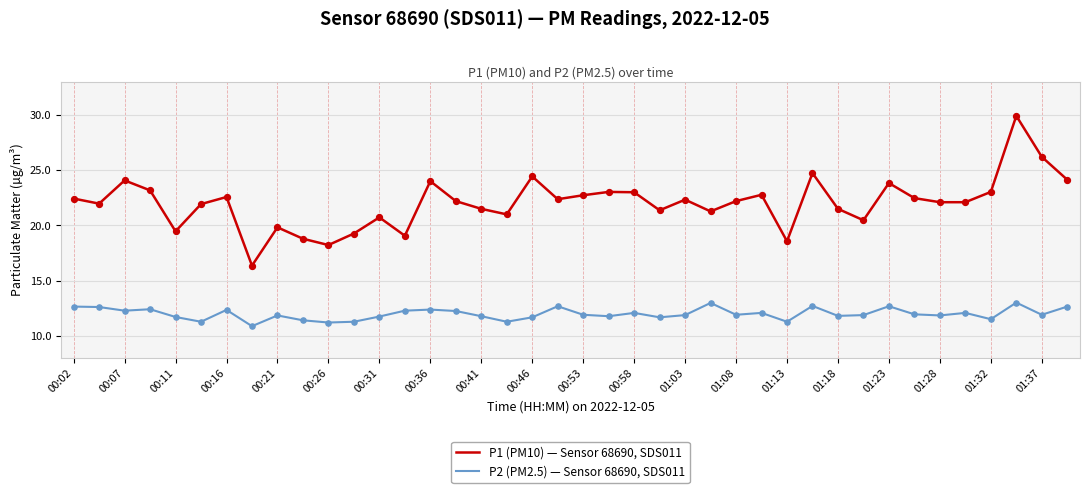

Which series has the widest spread of values?

P1 (PM10) — Sensor 68690, SDS011